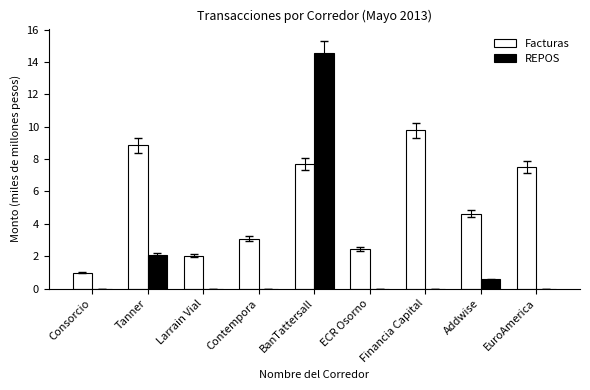

What is the maximum value for REPOS?

14.6